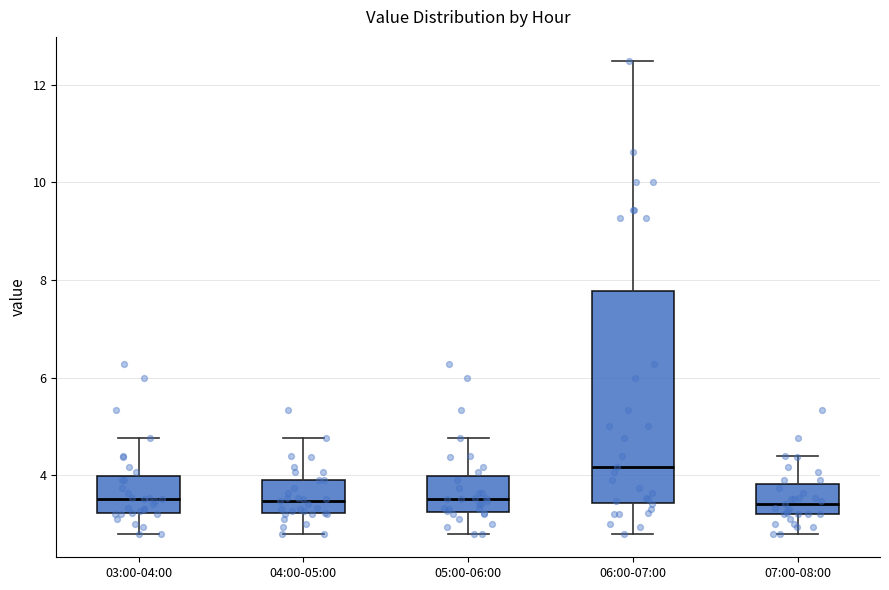

Reading left to right, read every box against the y-axis: the position of its median line, the range the box covers, and the ends of its whiskers. The values are not printed on the chart, so give them approximately, as read against the axis.

03:00-04:00: median 3.6, box 3.2 to 4.0, whiskers 2.8 to 4.8
04:00-05:00: median 3.4, box 3.2 to 4.0, whiskers 2.8 to 4.8
05:00-06:00: median 3.6, box 3.2 to 4.0, whiskers 2.8 to 4.8
06:00-07:00: median 4.2, box 3.4 to 7.8, whiskers 2.8 to 12.6
07:00-08:00: median 3.4, box 3.2 to 3.8, whiskers 2.8 to 4.4